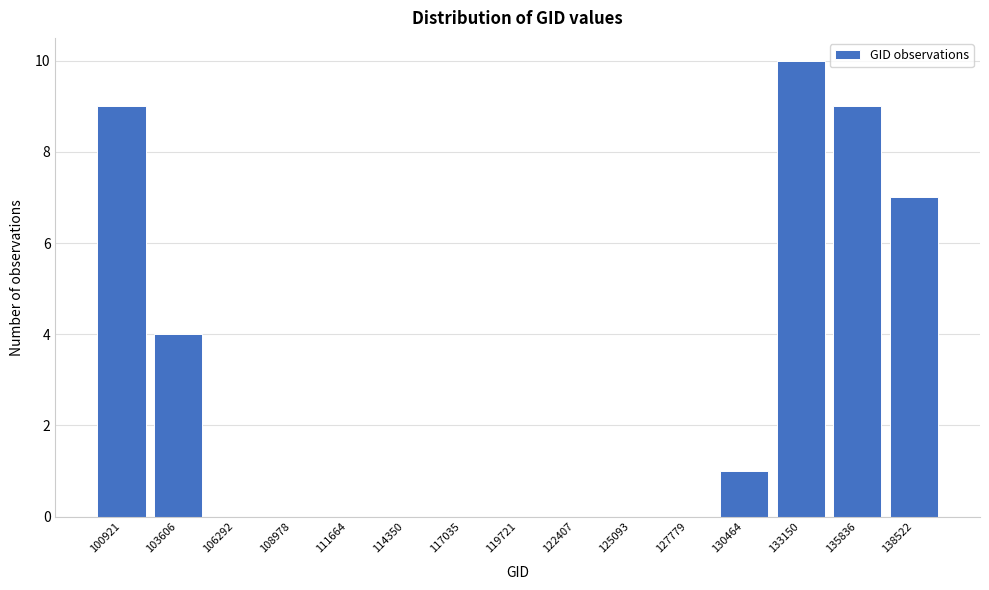

Reading right to left, list all the values displayed in this chart.

138522=7	135836=9	133150=10	130464=1	127779=0	125093=0	122407=0	119721=0	117035=0	114350=0	111664=0	108978=0	106292=0	103606=4	100921=9